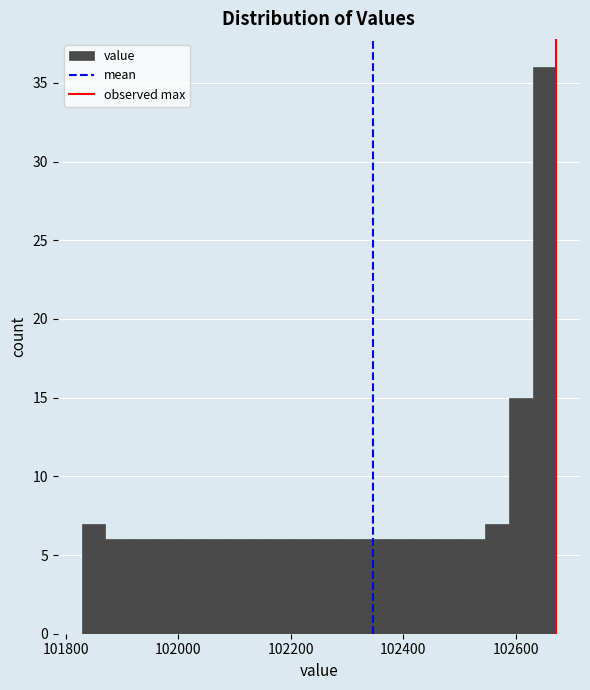

Read against the x-axis, roughly where is the centre of the tallest bar?

102660